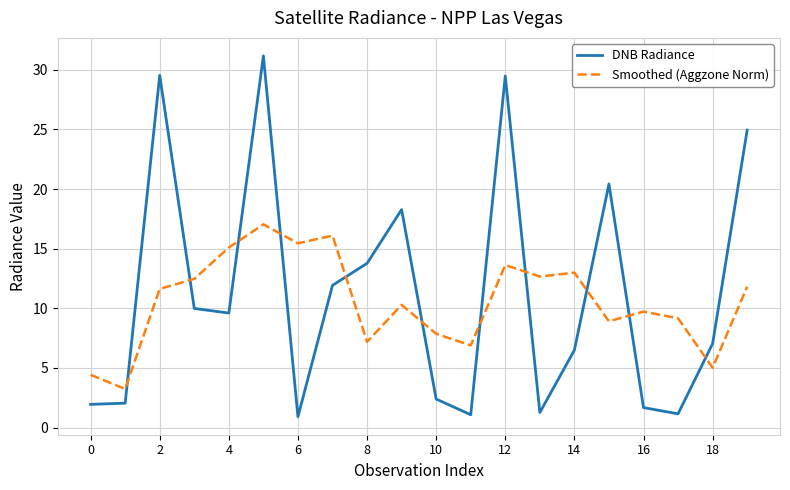

How many values in the DNB Radiance series exceed 9?

10